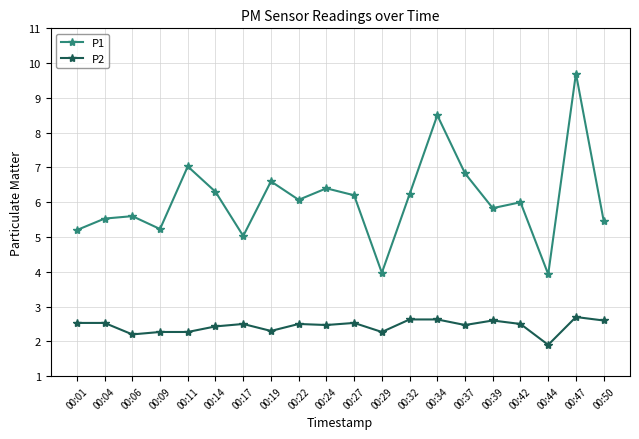

What is the value of the P2 point at the 11th from the left?

2.5